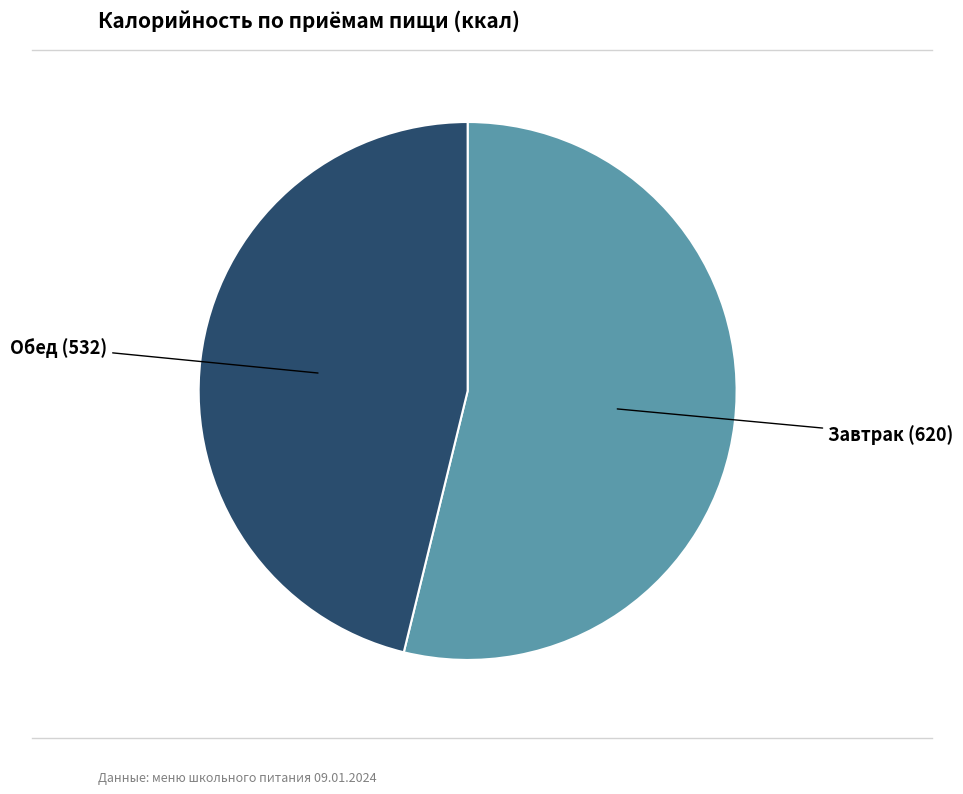

How many segments does this pie chart have?

2